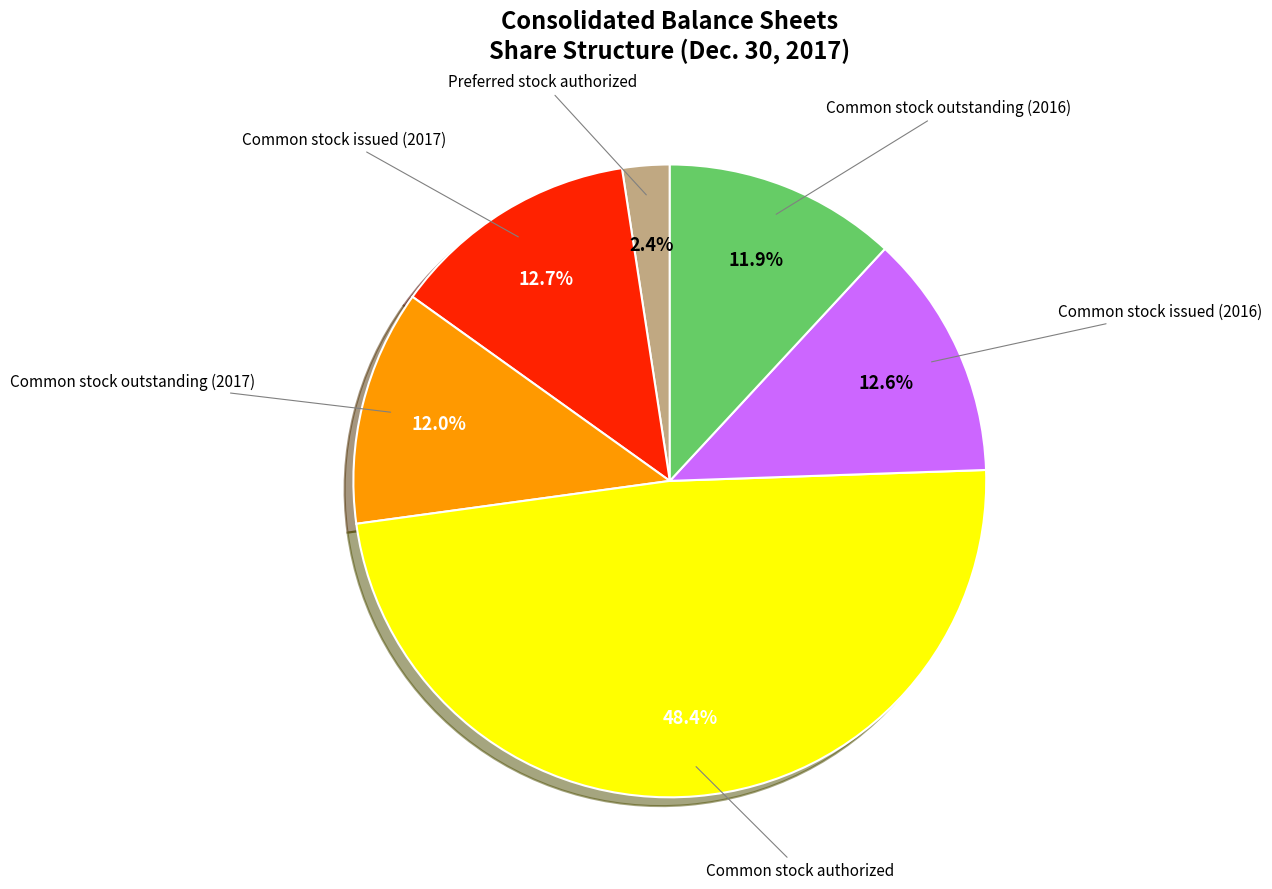

Does any single category account for the majority?

No